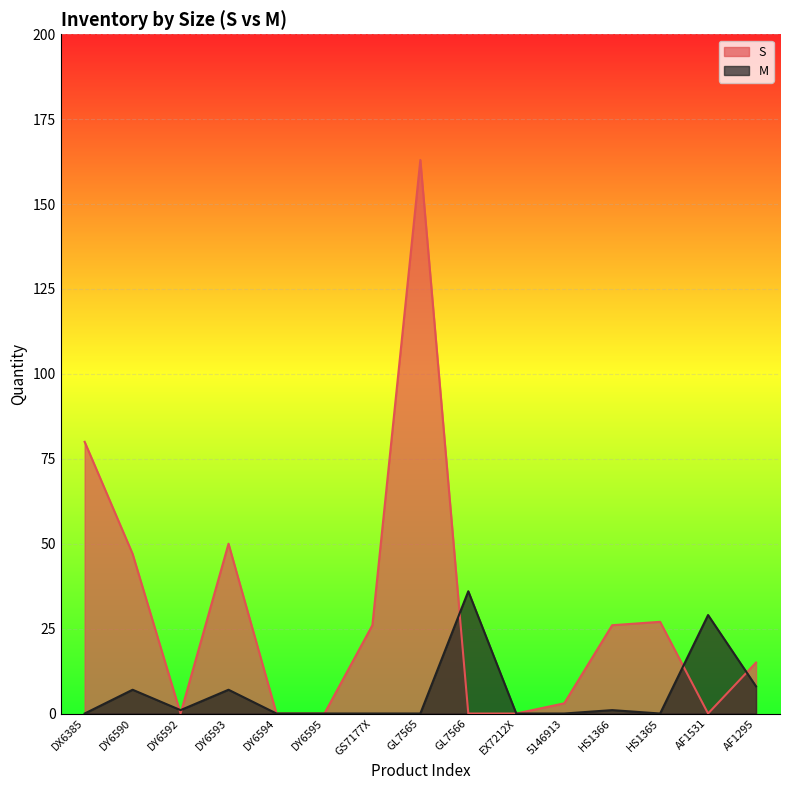

Reading left to right, extract all data points from this chart.

S: DX6385=80	DY6590=47	DY6592=0	DY6593=50	DY6594=0	DY6595=0	GS7177X=26	GL7565=163	GL7566=0	EX7212X=0	5146913=3	HS1366=26	HS1365=27	AF1531=0	AF1295=15
M: DX6385=0	DY6590=7	DY6592=1	DY6593=7	DY6594=0	DY6595=0	GS7177X=0	GL7565=0	GL7566=36	EX7212X=0	5146913=0	HS1366=1	HS1365=0	AF1531=29	AF1295=8